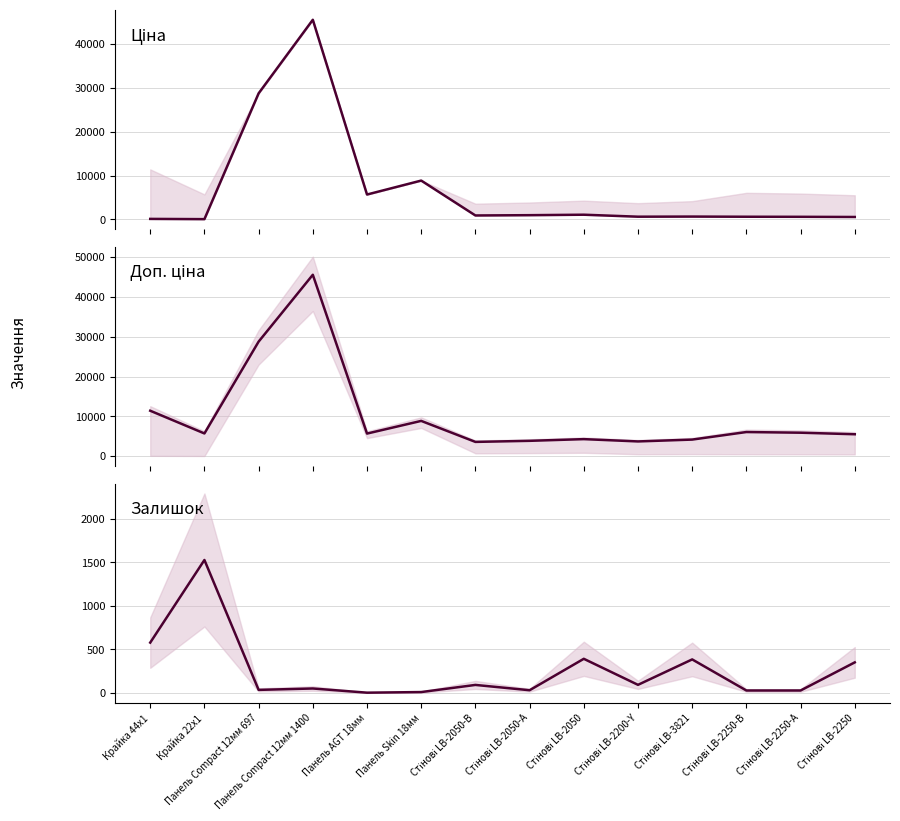

Where is the first local maximum for Ціна?

Панель Compact 12мм 1400